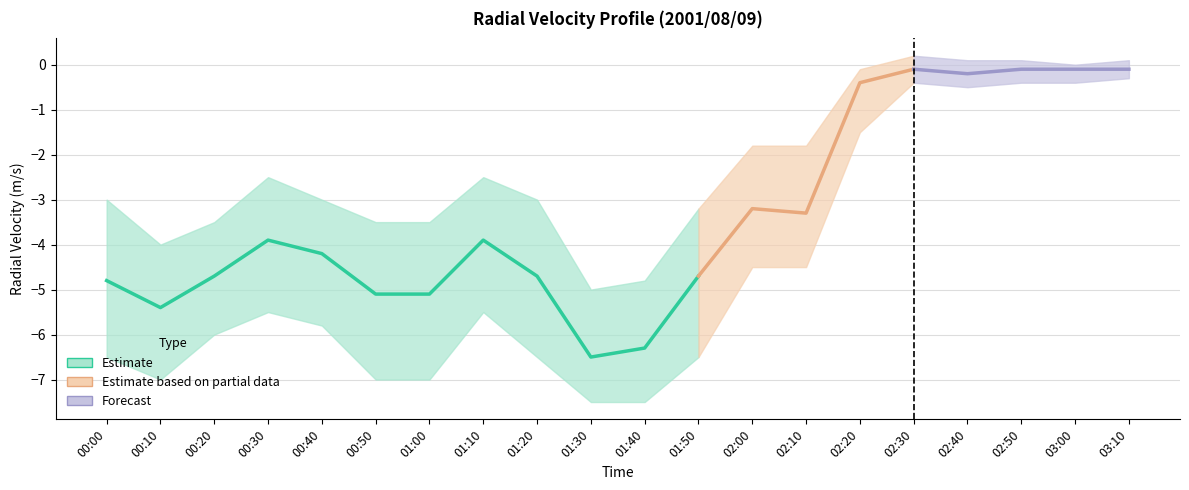

What is the value of the Estimate (upper) point at the 14th from the left?

-1.8